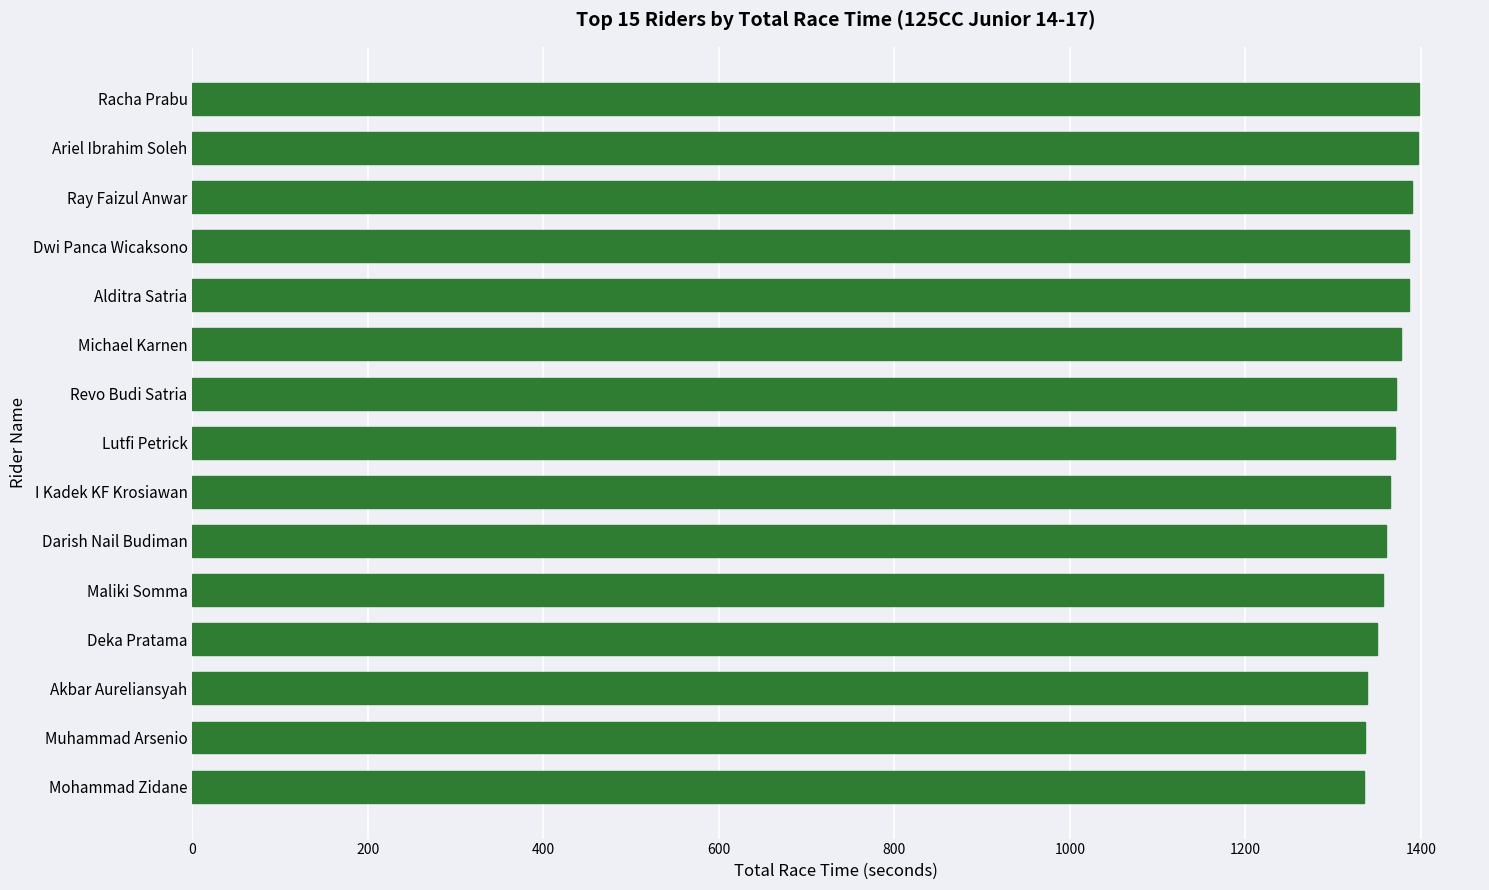

Approximately how many times larger is the value at Racha Prabu compared to Alditra Satria?

1.0